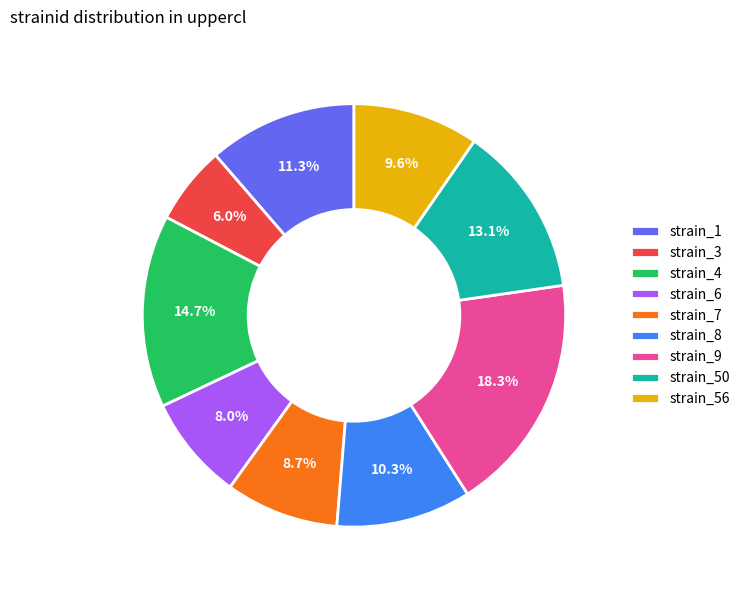

Rank the categories by value from lowest to highest.

strain_3, strain_6, strain_7, strain_56, strain_8, strain_1, strain_50, strain_4, strain_9